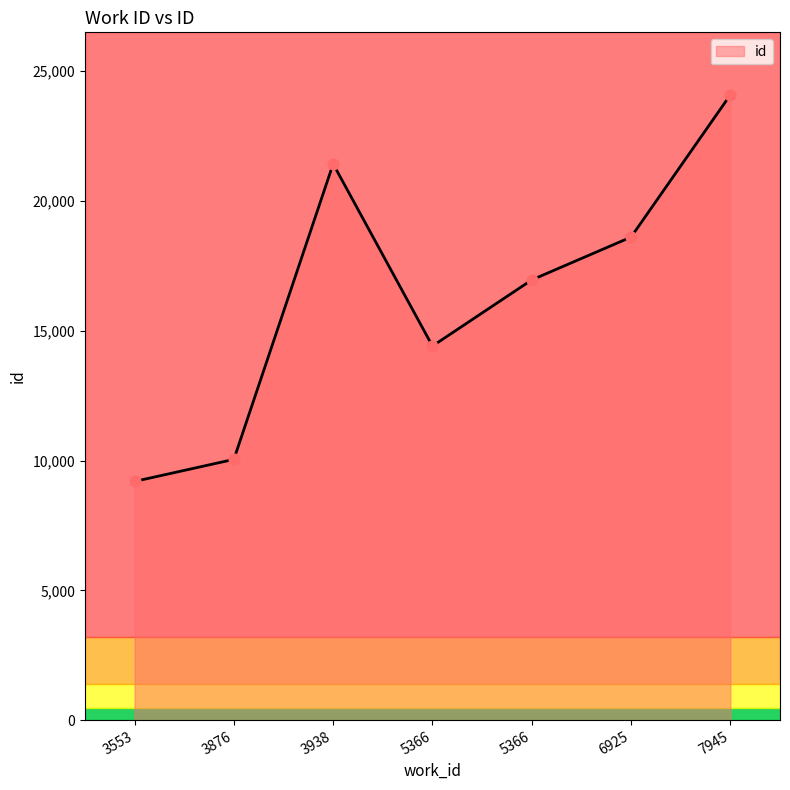

Is this an area chart (filled region under the line)?

Yes